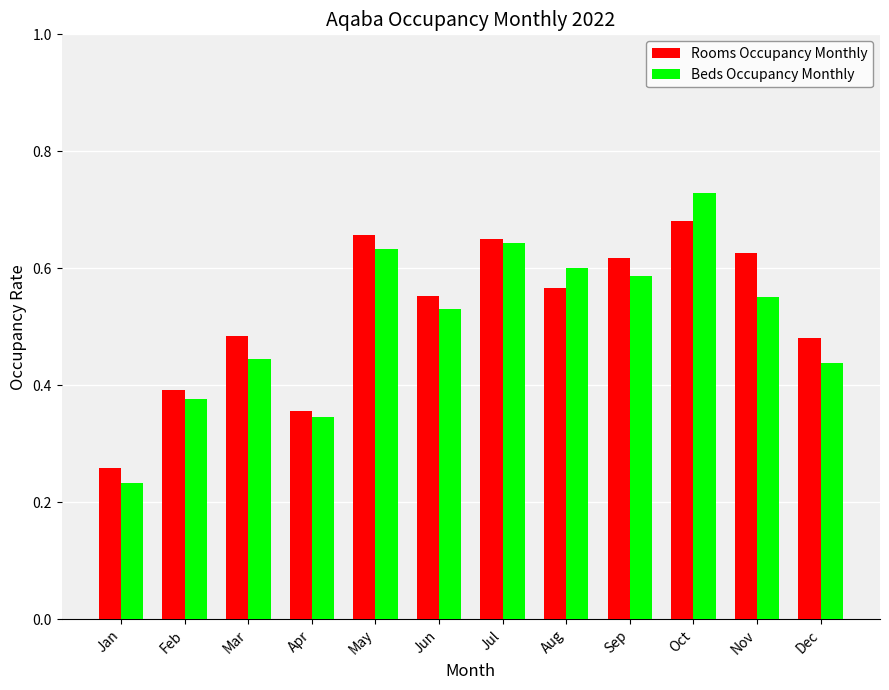

What is the sum of the Rooms Occupancy Monthly values at May and Feb?

1.0